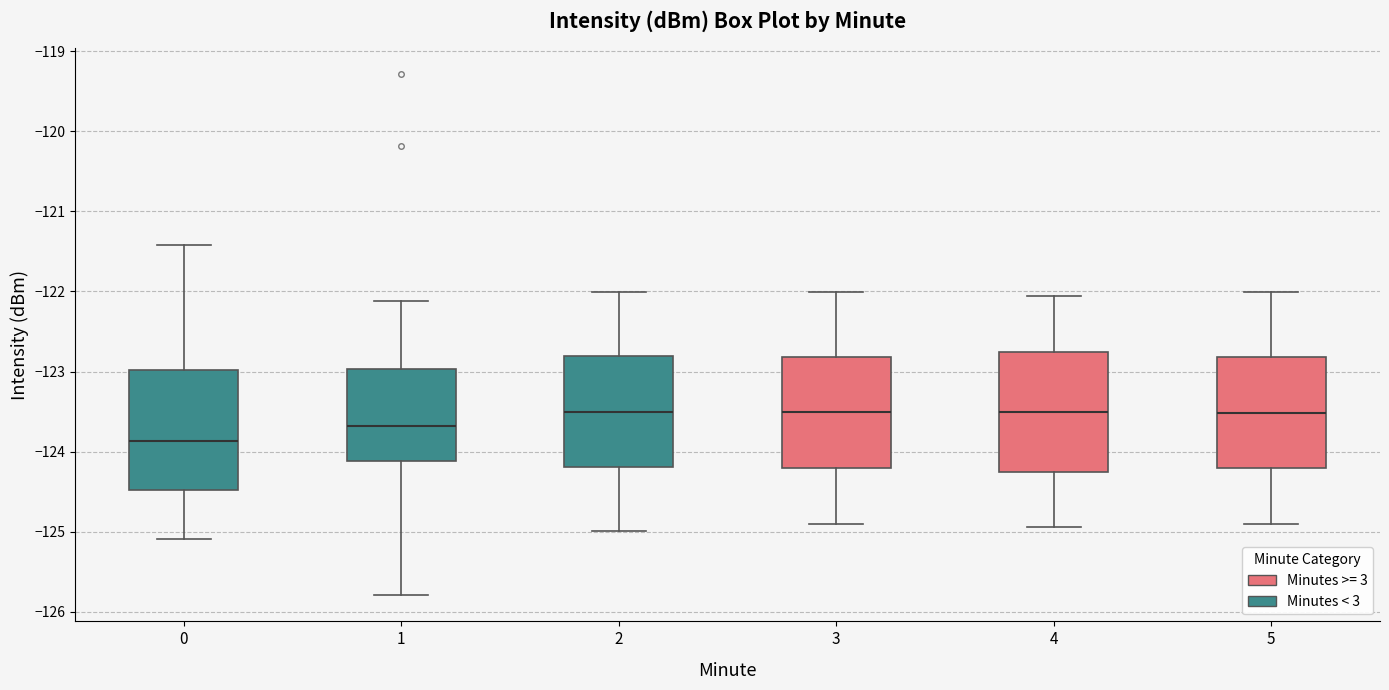

Reading left to right, transcribe this box plot: for each box, give where its median line is, the range the box spans, and where its two whiskers end, as read against the y-axis. The values are not printed on the chart, so give them approximately, as read against the axis.

0: median -123.9, box -124.5 to -123.0, whiskers -125.1 to -121.4
1: median -123.7, box -124.1 to -123.0, whiskers -125.8 to -122.1
2: median -123.5, box -124.2 to -122.8, whiskers -125.0 to -122.0
3: median -123.5, box -124.2 to -122.8, whiskers -124.9 to -122.0
4: median -123.5, box -124.3 to -122.8, whiskers -124.9 to -122.1
5: median -123.5, box -124.2 to -122.8, whiskers -124.9 to -122.0